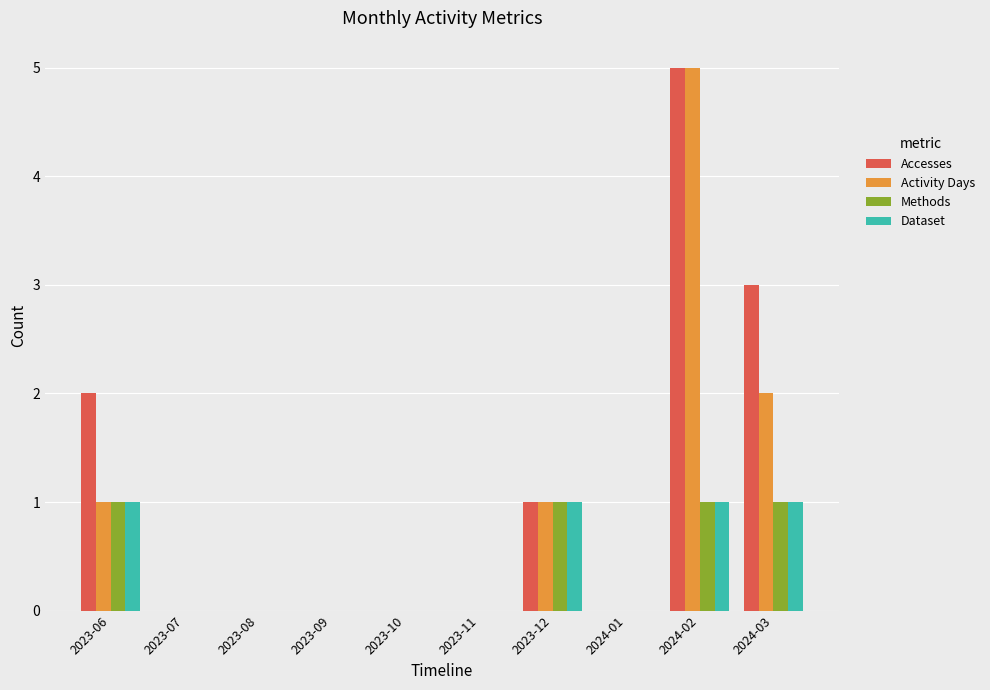

At which category is the sum across all series the highest?

2024-02